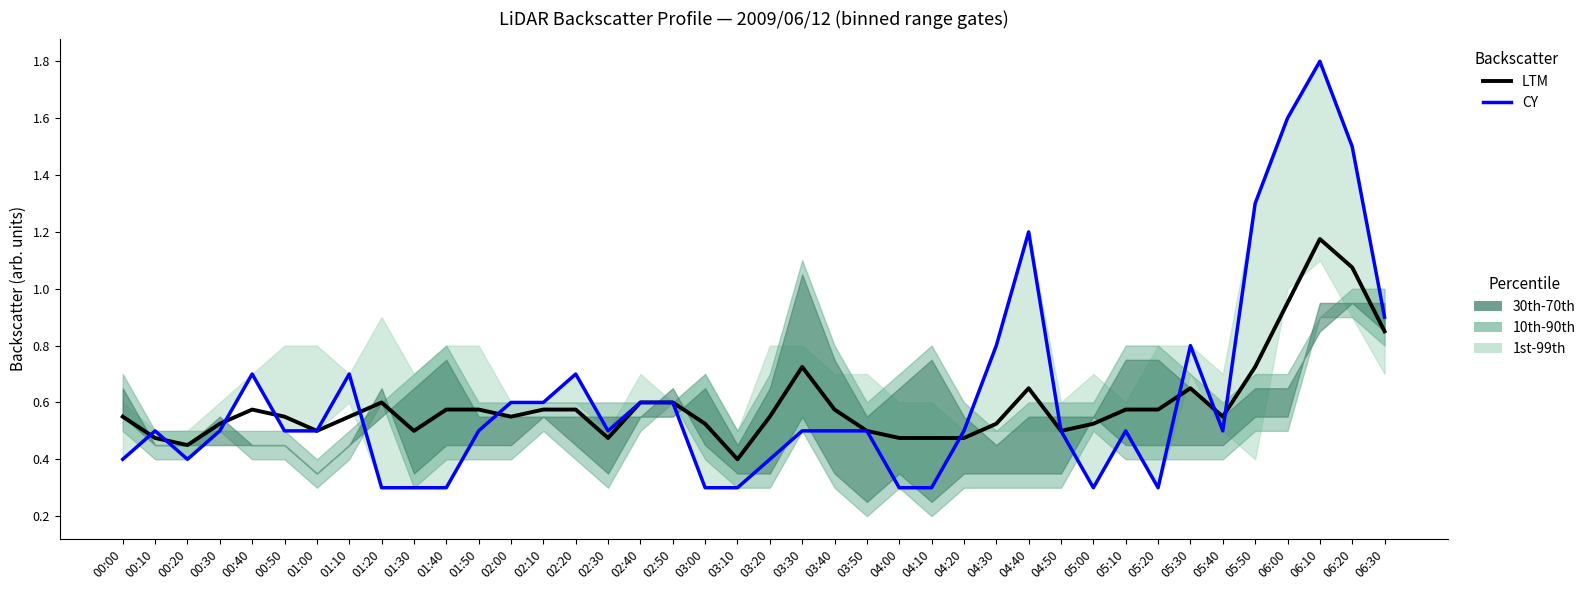

Between 03:40 and 04:50, which series saw the biggest shift?

LTM